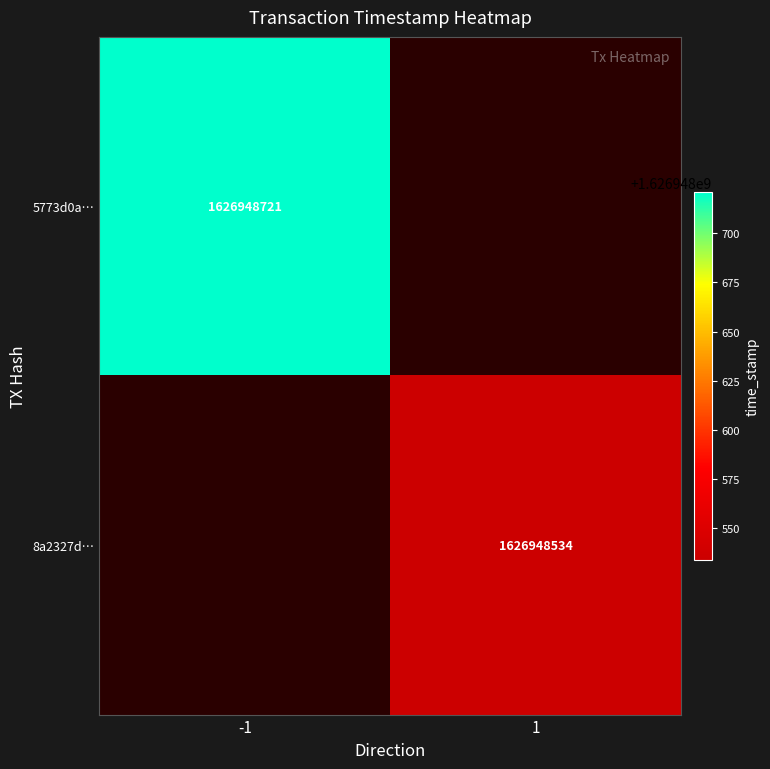

What is the difference between the highest and lowest values at time_stamp?

187